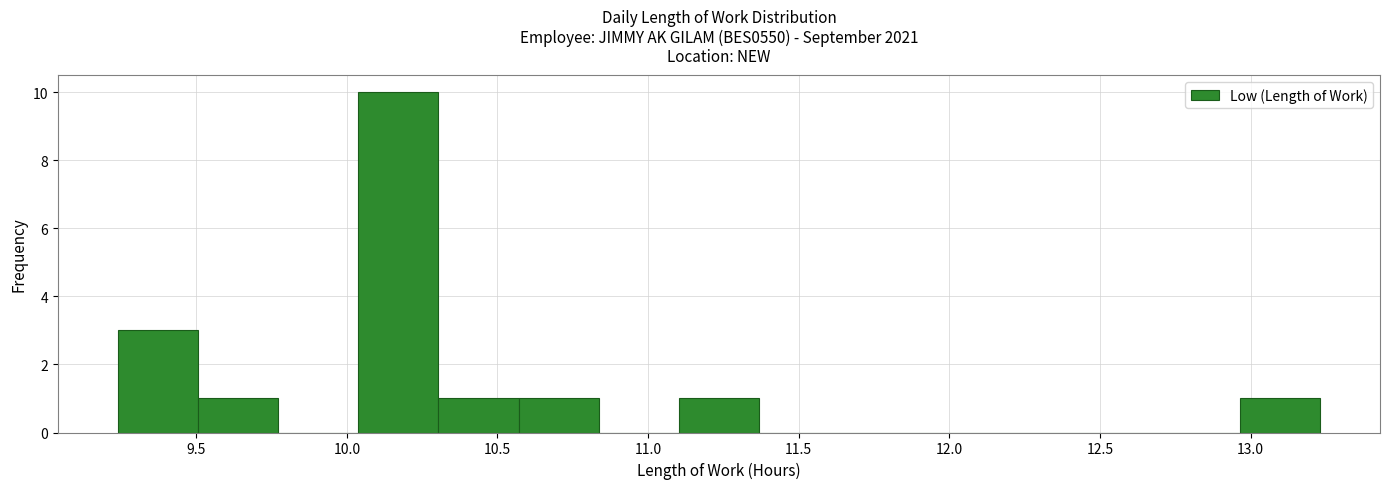

Which range on the x-axis has the tallest bar?

10.05 to 10.30